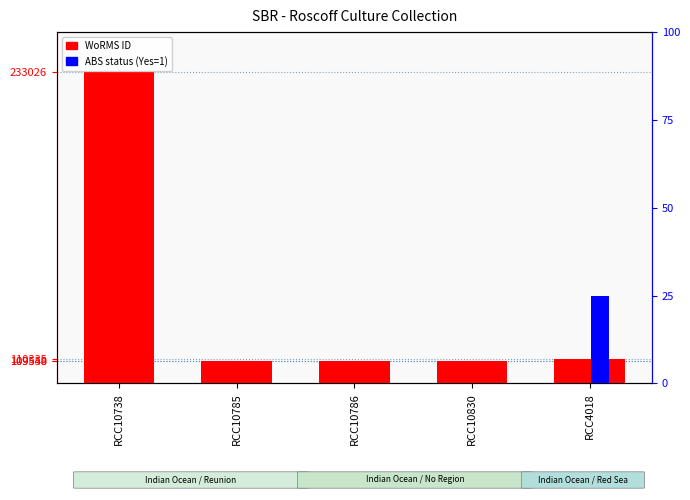

At how many categories does at least one series exceed 199847?

1